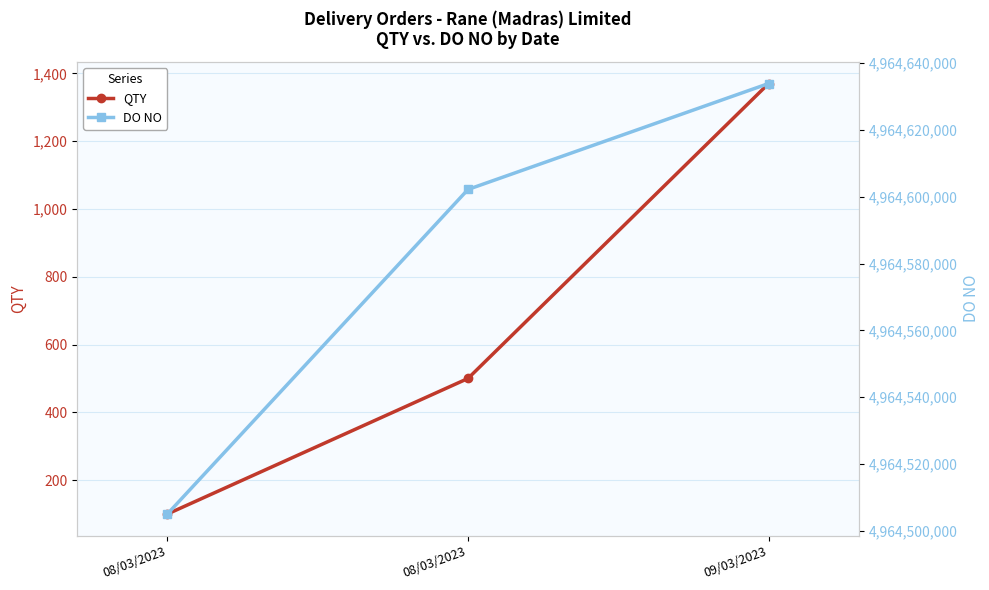

What is the difference between the QTY values at 08/03/2023 and 08/03/2023?

400